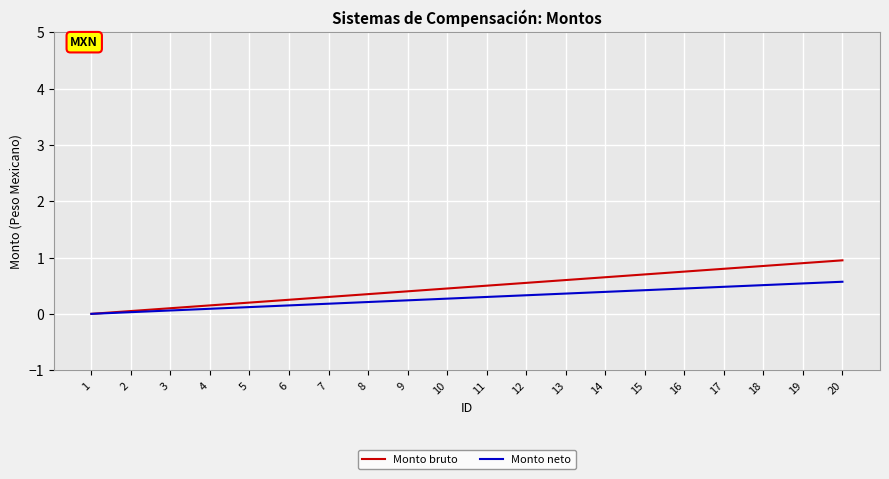

What is the greatest value displayed?

1.0